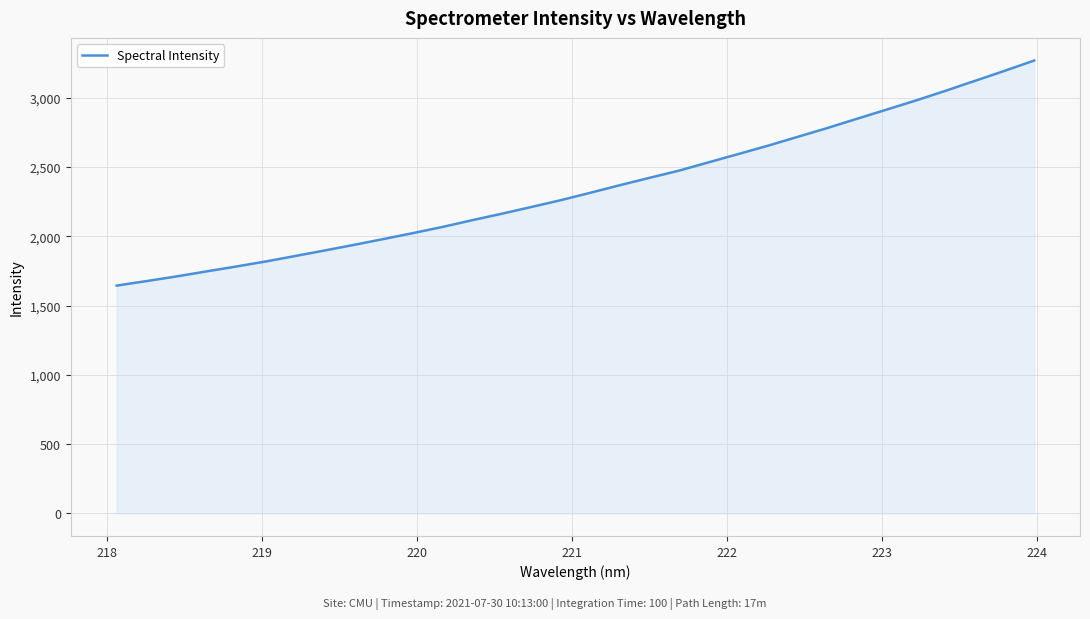

How many distinct data groups are displayed?

1